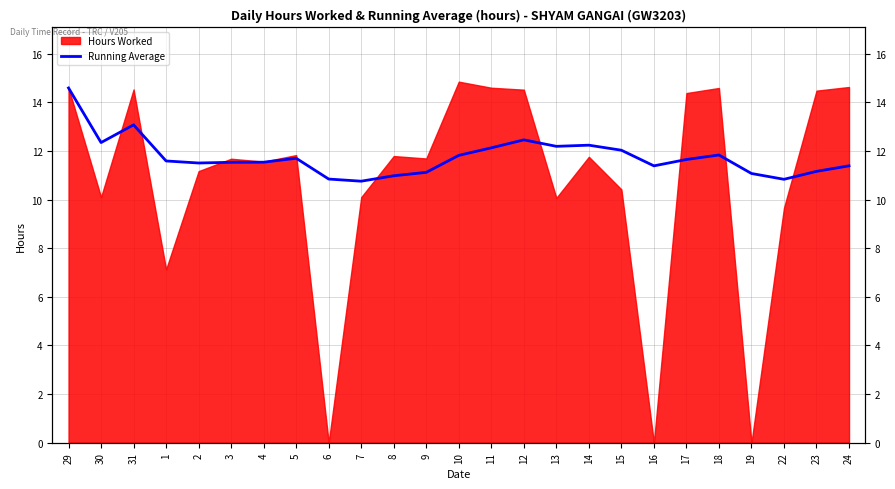

What position from the right is 31?

23